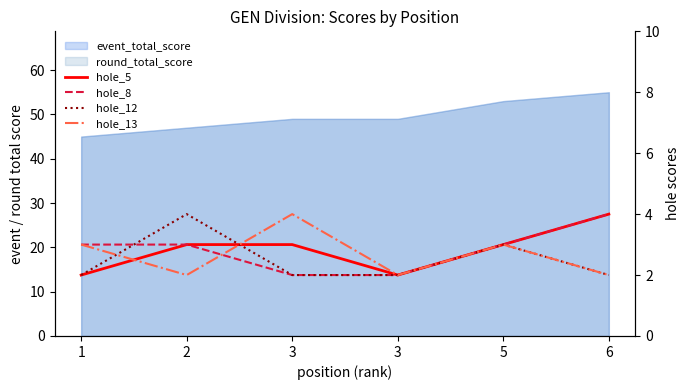

Is it true that hole_8 equals 3 at 5?

True